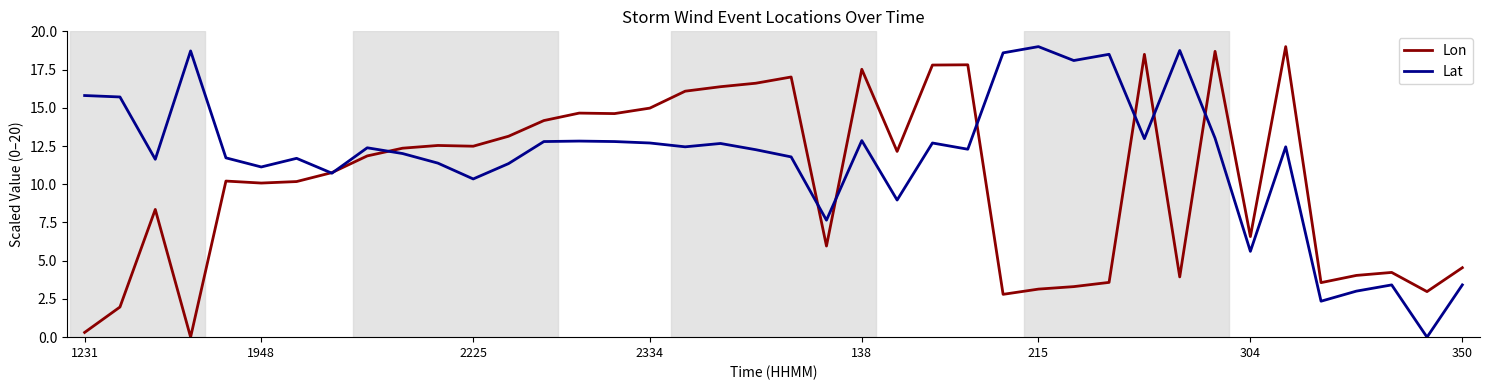

What is the greatest value displayed?

19.0